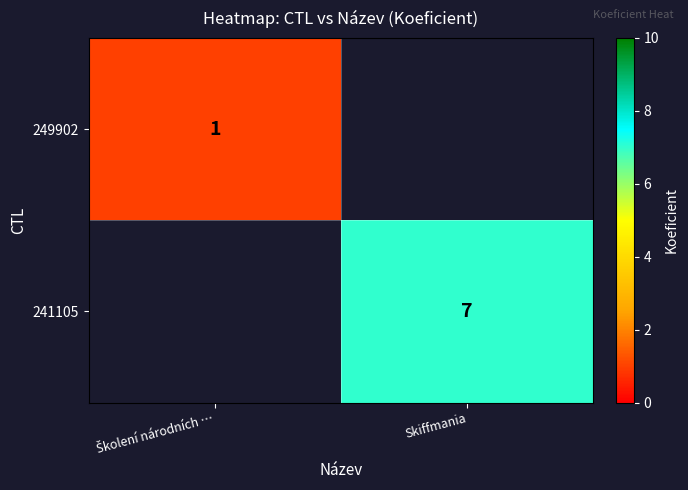

The value of 241105 at Skiffmania is 10. True or false?

False